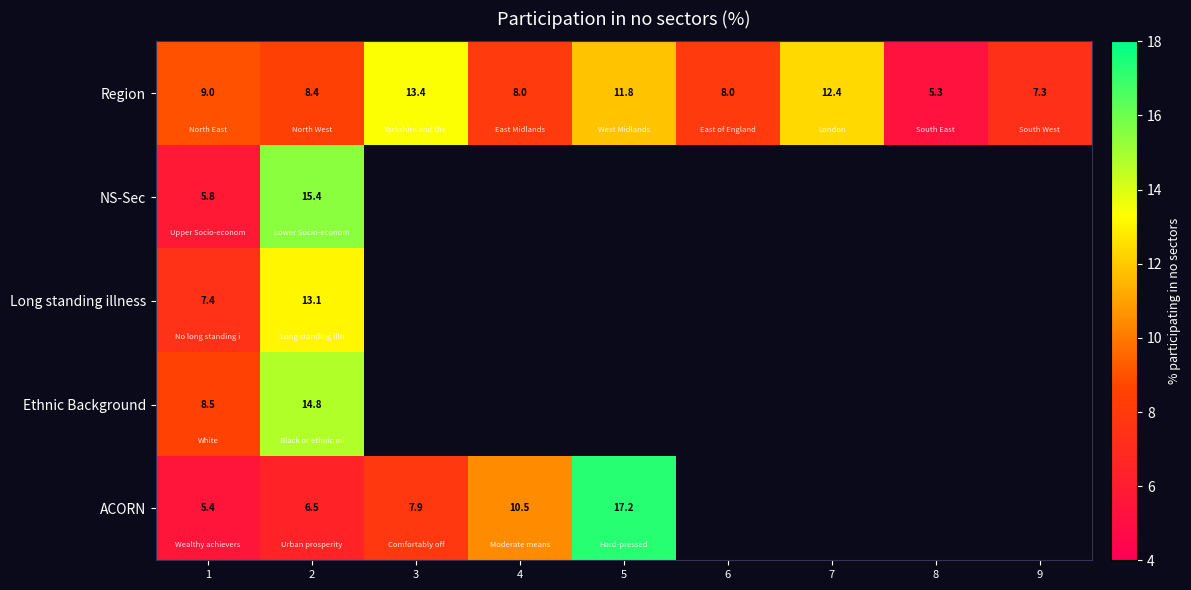

Which has a higher value, 9 or 4?

4